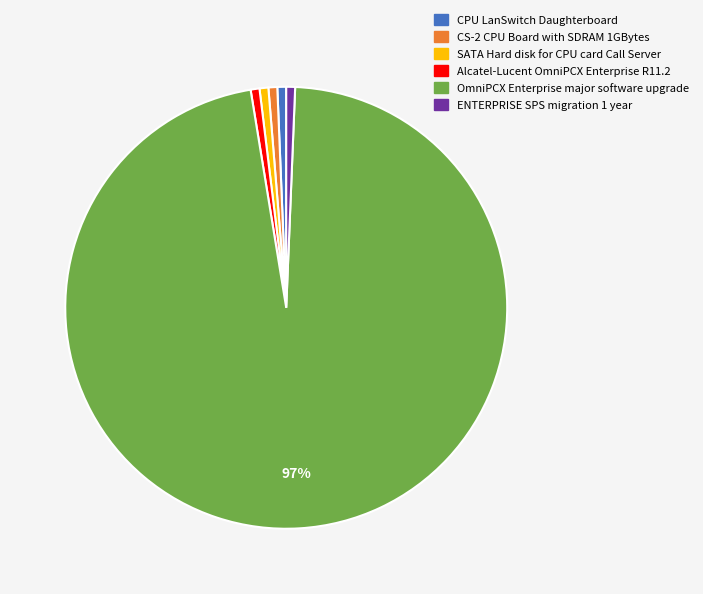

What is the largest slice in the pie chart?

OmniPCX Enterprise major software upgrade